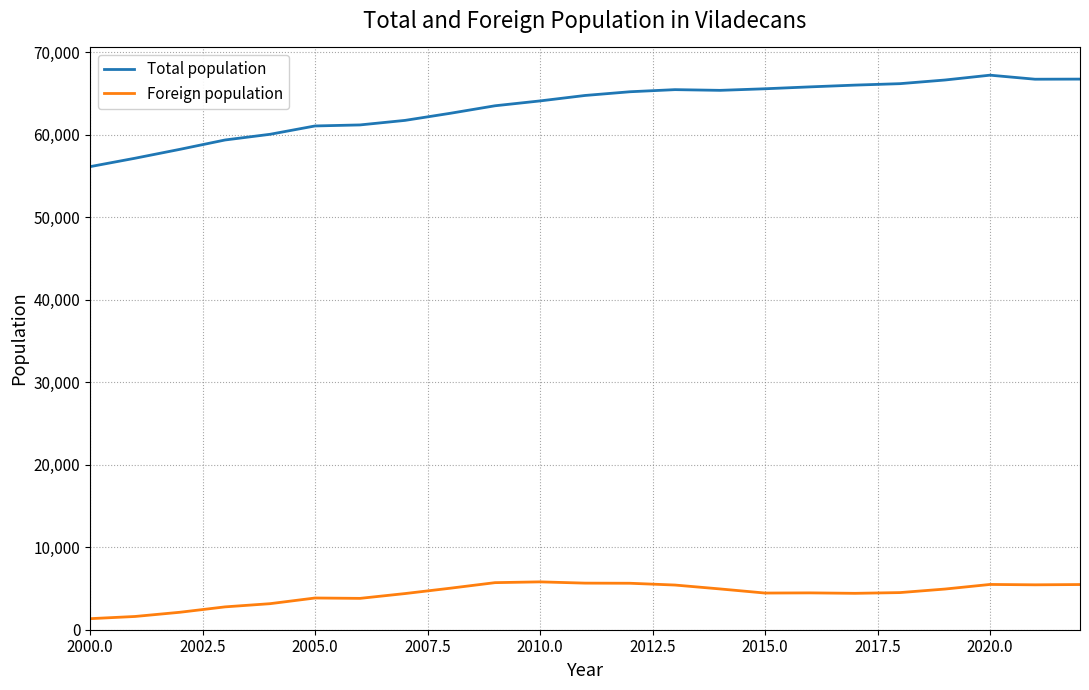

Which series has the widest spread of values?

Total population